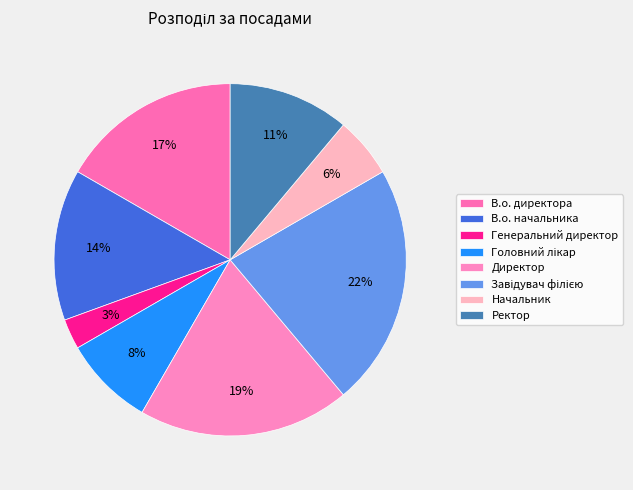

To the nearest percent, what portion does Директор represent?

19%